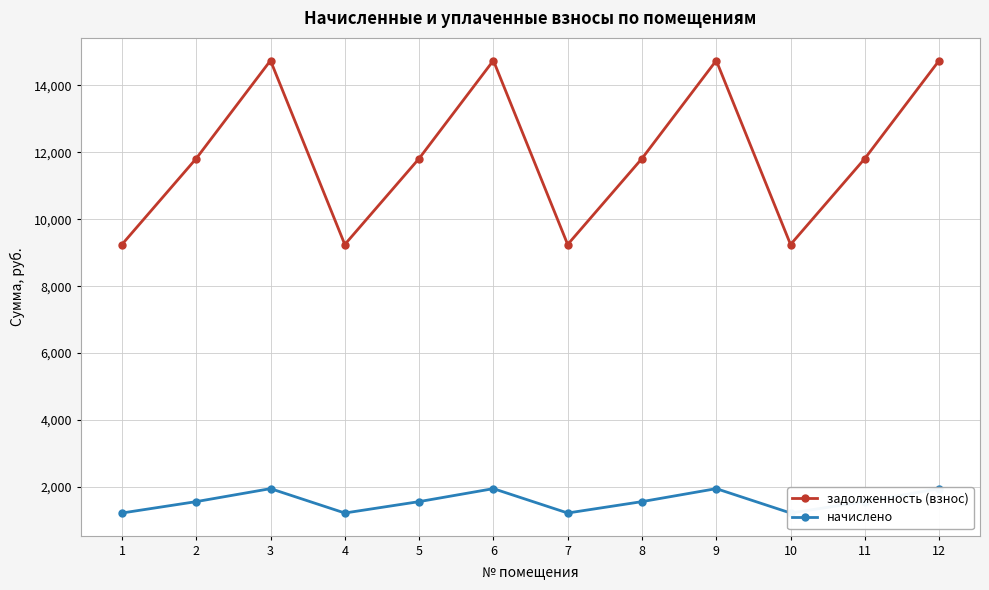

At which label does задолженность (взнос) first exceed 11812?

2